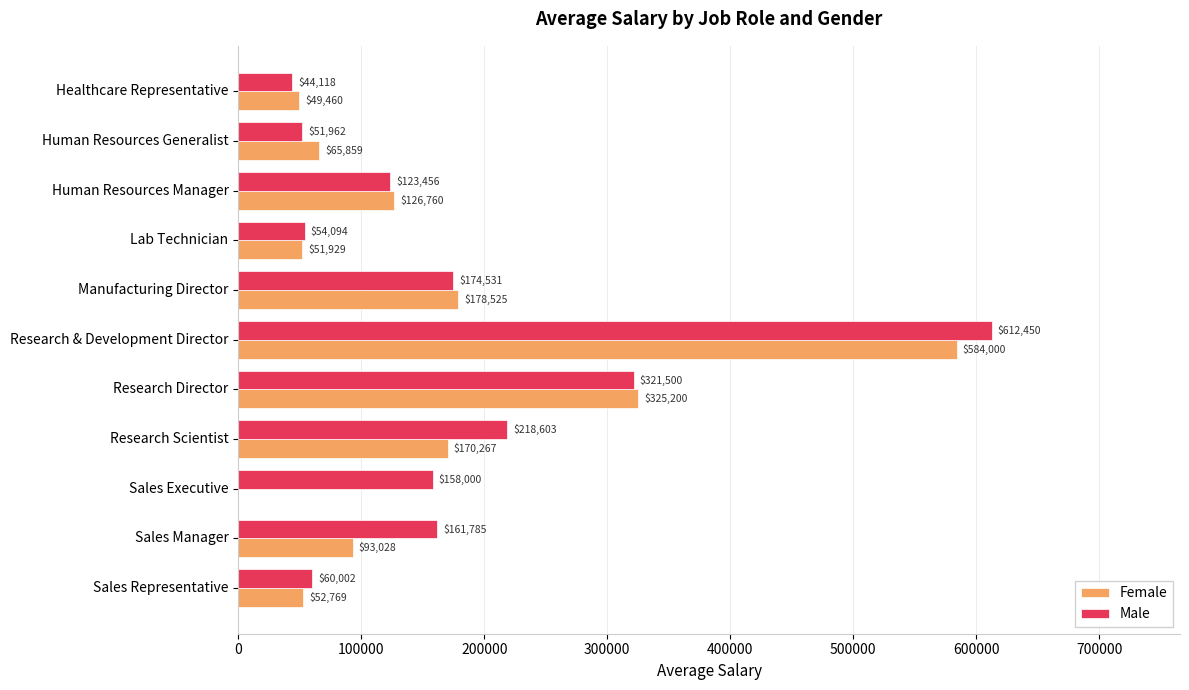

Which series has the widest spread of values?

Female